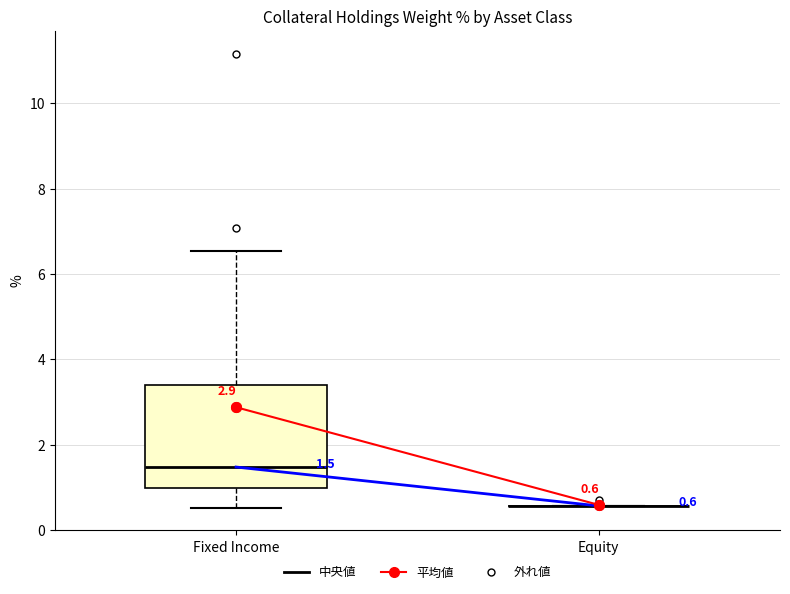

Comparing the boxes themselves (not the whiskers), which one is the tallest?

Fixed Income